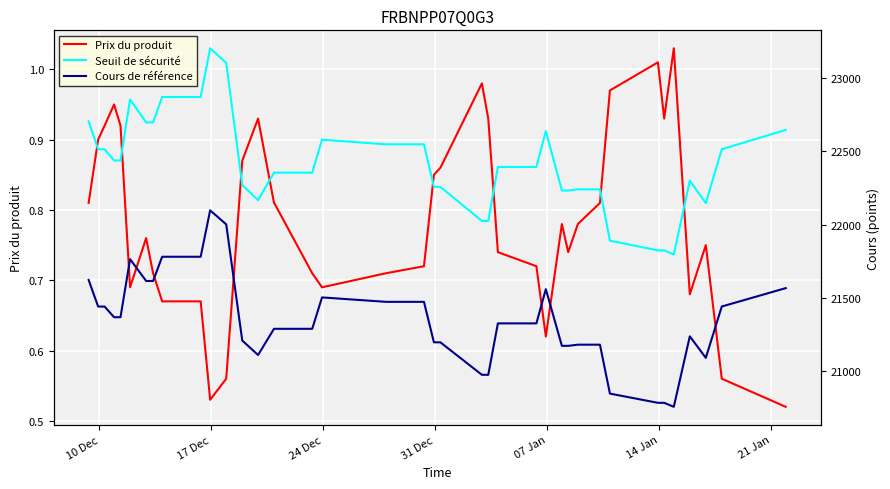

In Seuil de sécurité, how many points are lower than both neighbors (excluding endpoints)?

3